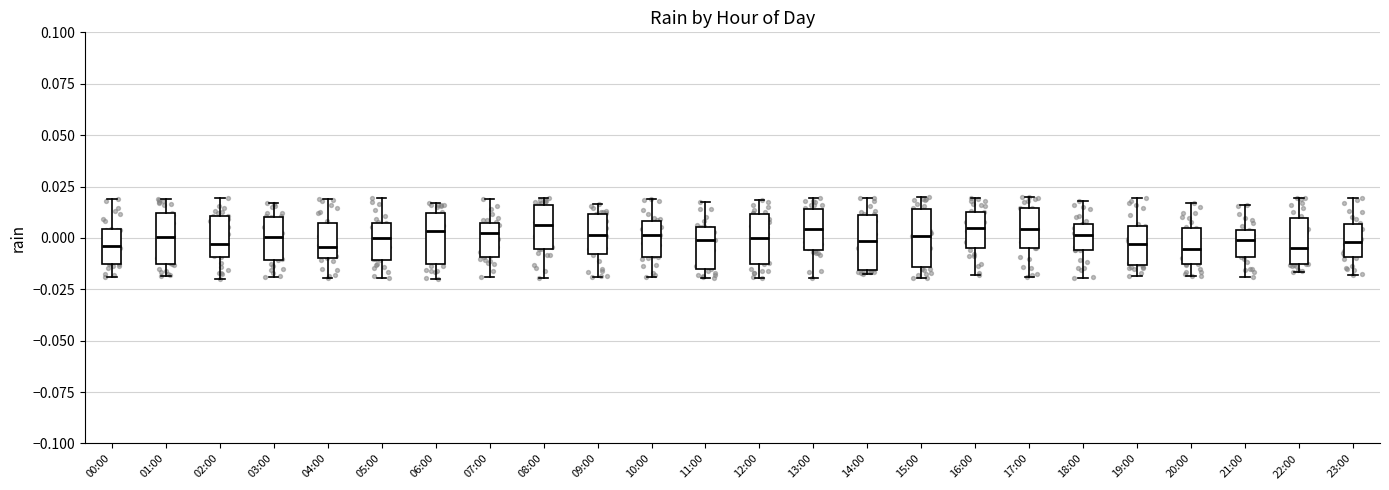

Where does the upper whisker of the box for 04:00 end on the y-axis? The values are not printed on the chart, so give them approximately, as read against the axis.

0.020